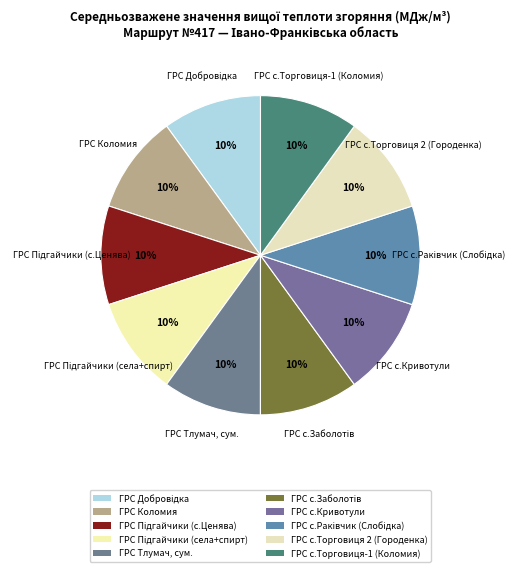

Is it true that ГРС с.Торговиця 2 (Городенка) is 10% of the pie?

True